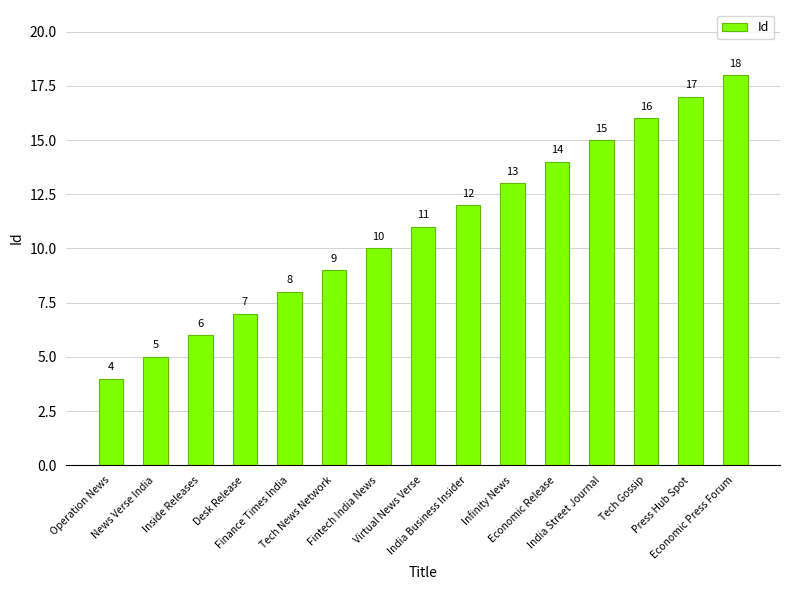

What is the smallest value displayed?

4